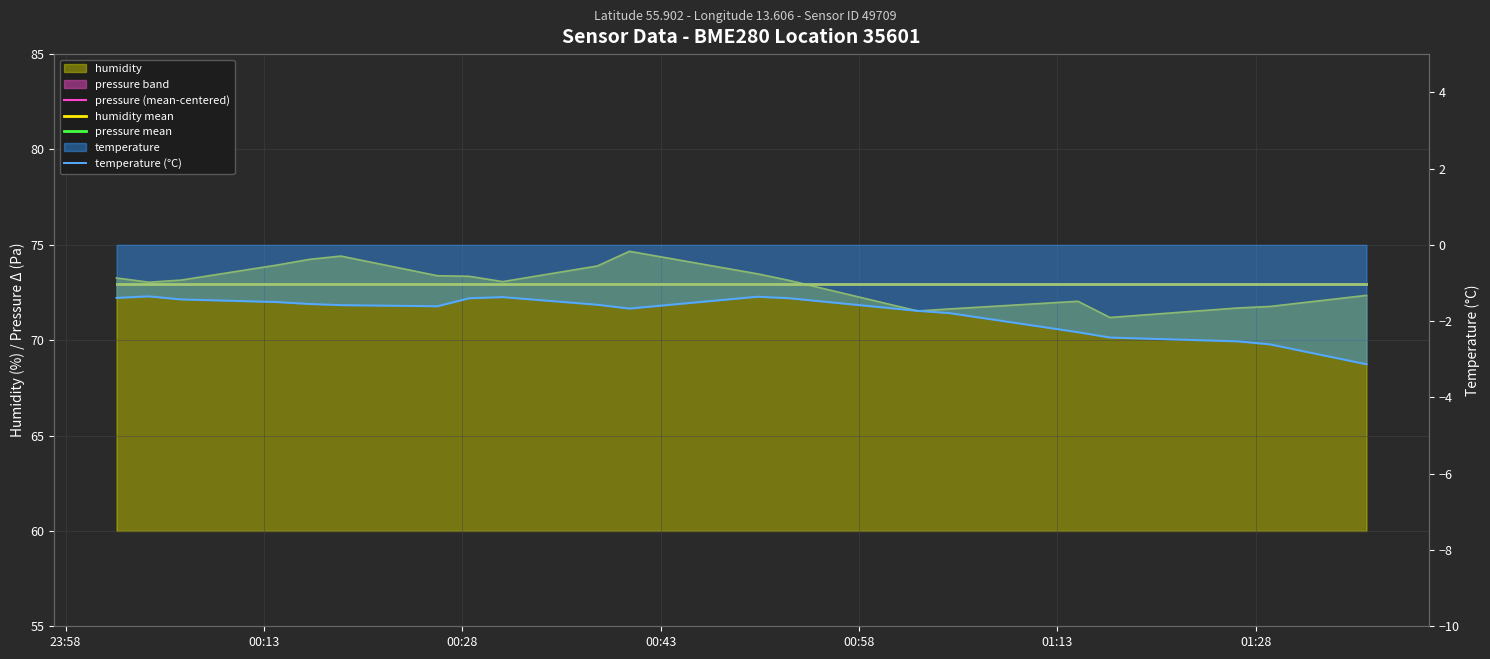

Is it true that pressure mean equals -0.0 at 01:28?

True